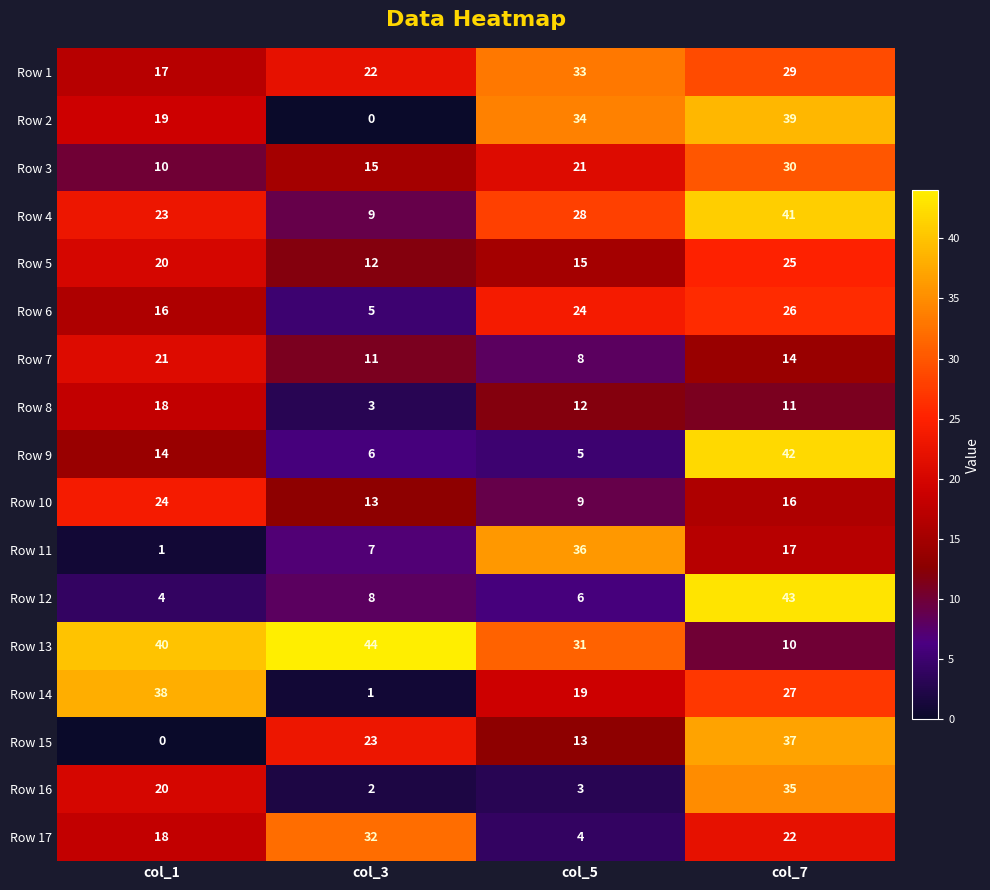

How many values in the Row 9 series are below 14?

2